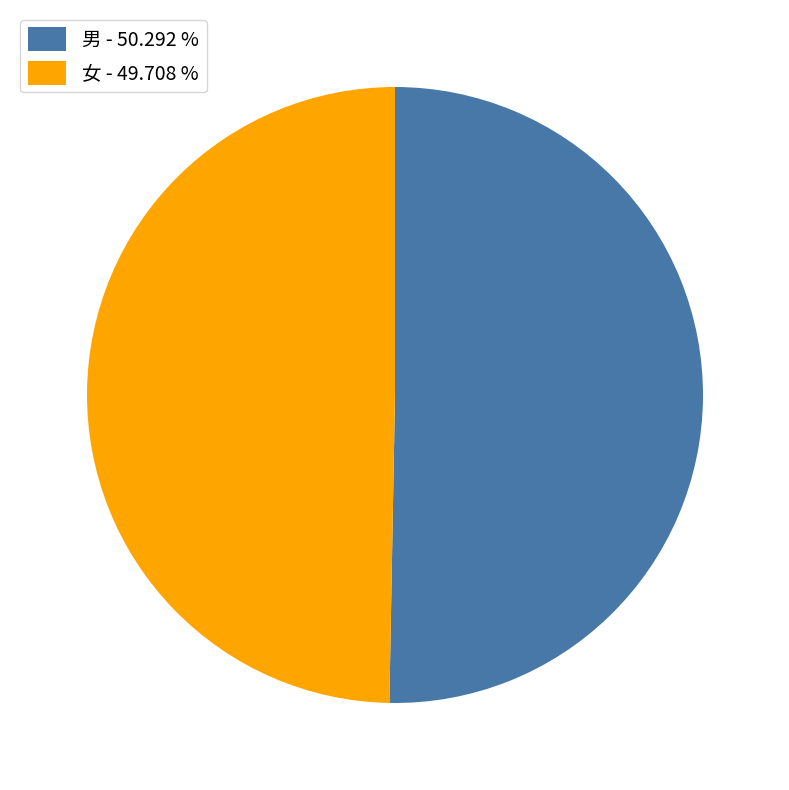

What is the ratio of the value at 女 to the value at 男?

1.0